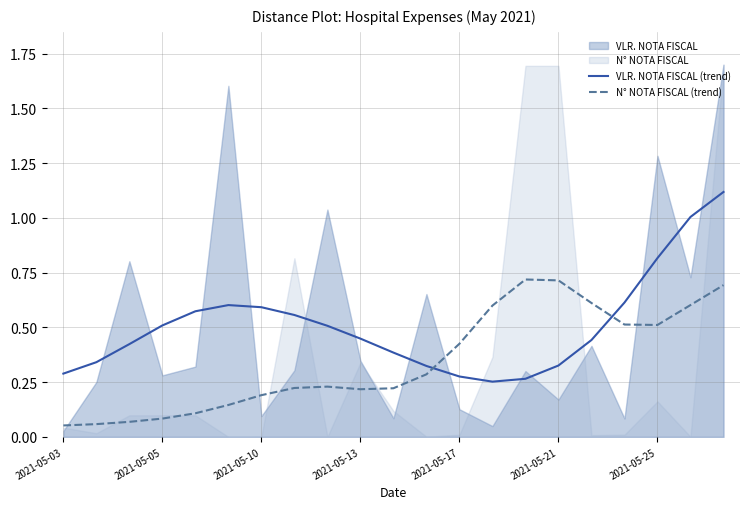

How many lines are shown in the chart?

2